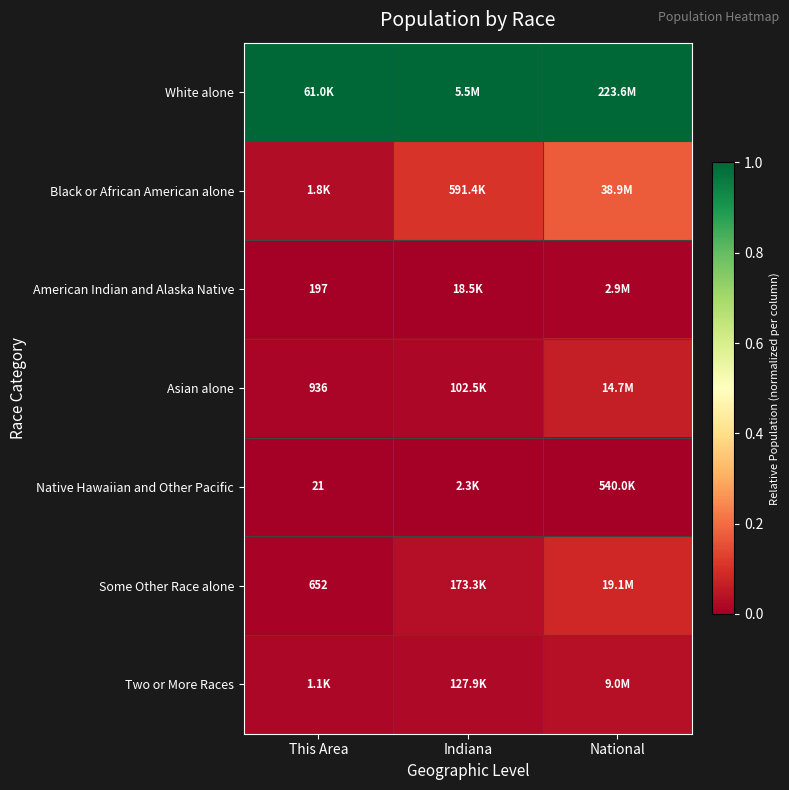

Count the number of categories in the chart.

3